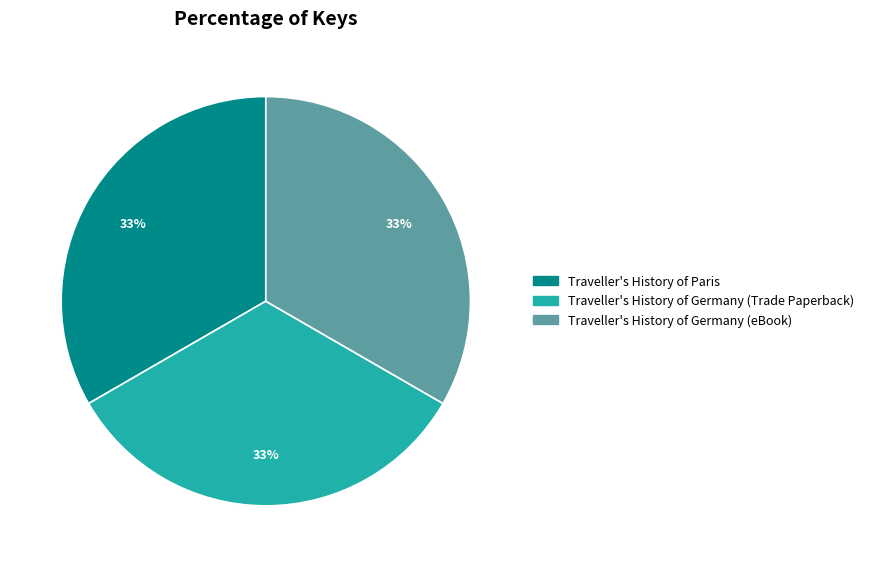

Is Traveller's History of Germany (Trade Paperback) the majority of the pie?

No